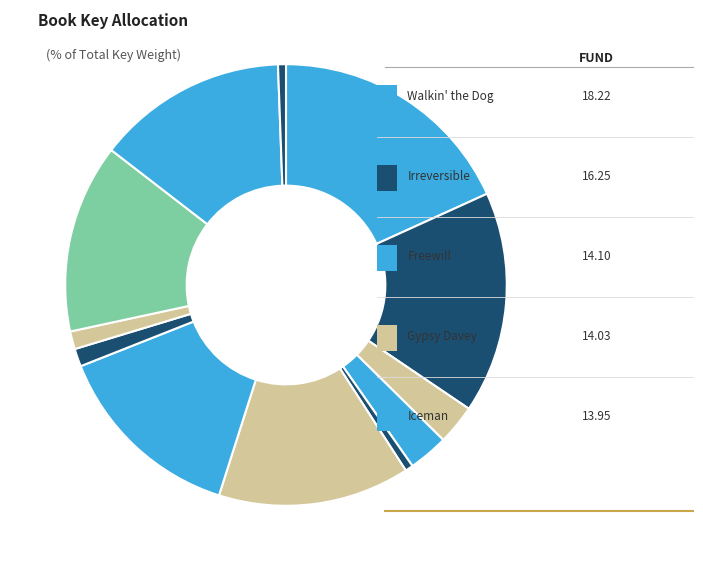

Count the number of slices in the pie.

12